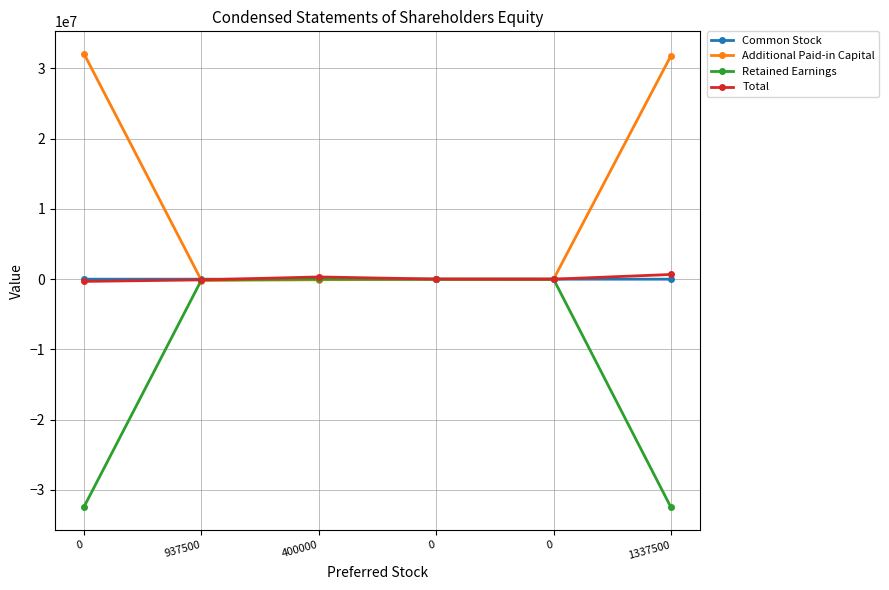

Count the number of data series in this chart.

4